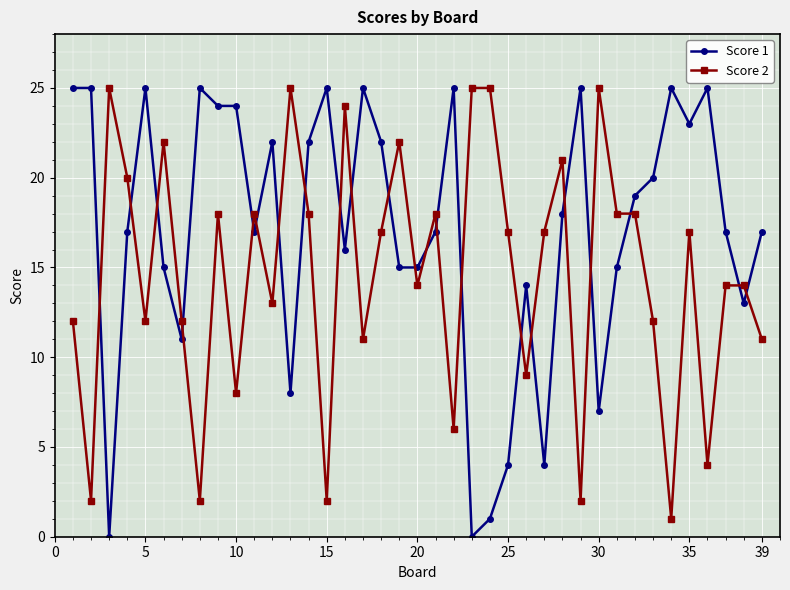

True or false: Score 1 and Score 2 intersect in this chart.

True